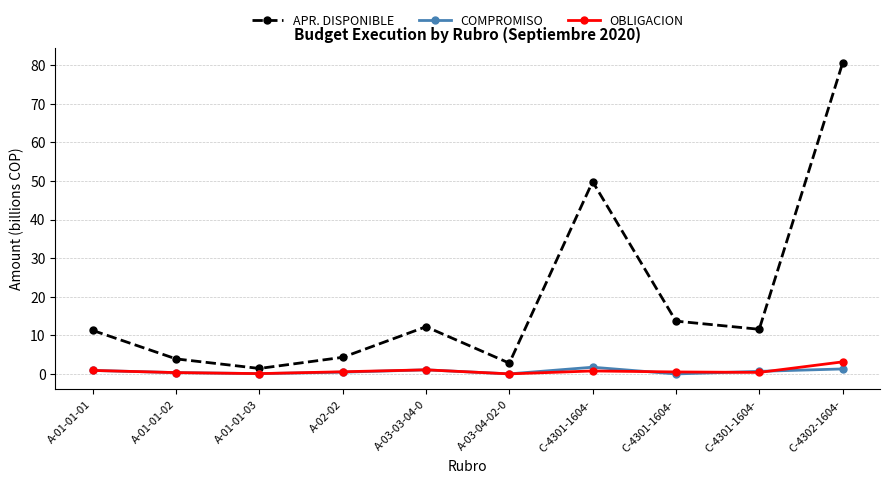

Is this an area chart (filled region under the line)?

No